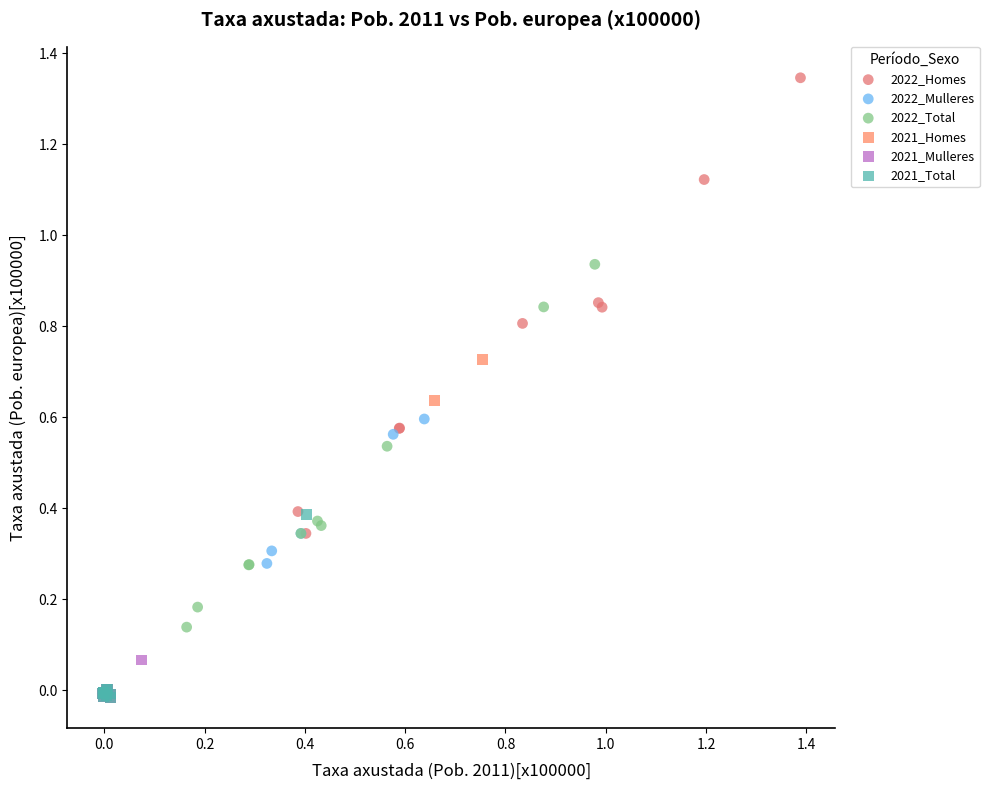

Which series has the widest spread of Y values?

2022_Homes